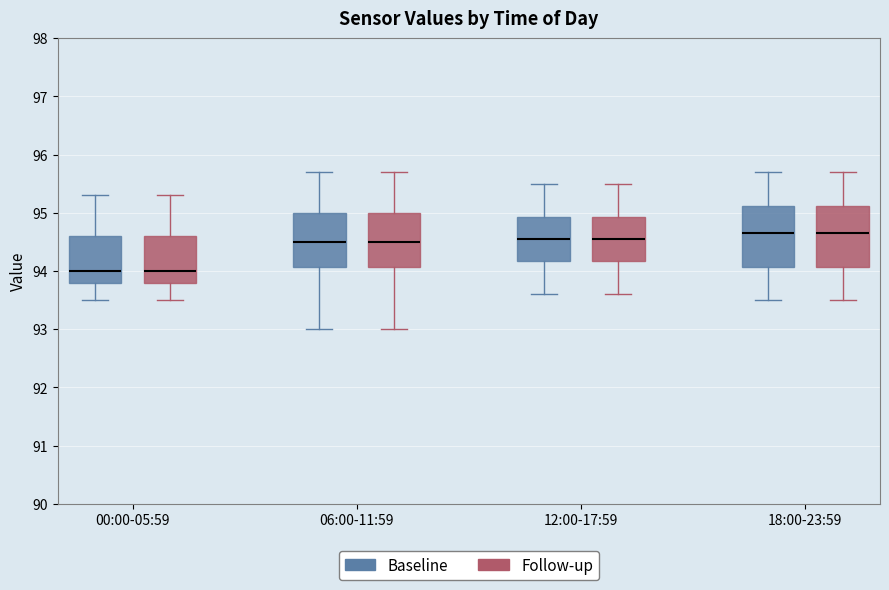

Reading left to right, transcribe this box plot: for each box, give where its median line is, the range the box spans, and where its two whiskers end, as read against the y-axis. The values are not printed on the chart, so give them approximately, as read against the axis.

00:00-05:59 (Baseline): median 94.0, box 93.8 to 94.6, whiskers 93.5 to 95.3
00:00-05:59 (Follow-up): median 94.0, box 93.8 to 94.6, whiskers 93.5 to 95.3
06:00-11:59 (Baseline): median 94.5, box 94.1 to 95.0, whiskers 93.0 to 95.7
06:00-11:59 (Follow-up): median 94.5, box 94.1 to 95.0, whiskers 93.0 to 95.7
12:00-17:59 (Baseline): median 94.6, box 94.2 to 94.9, whiskers 93.6 to 95.5
12:00-17:59 (Follow-up): median 94.6, box 94.2 to 94.9, whiskers 93.6 to 95.5
18:00-23:59 (Baseline): median 94.7, box 94.1 to 95.1, whiskers 93.5 to 95.7
18:00-23:59 (Follow-up): median 94.7, box 94.1 to 95.1, whiskers 93.5 to 95.7